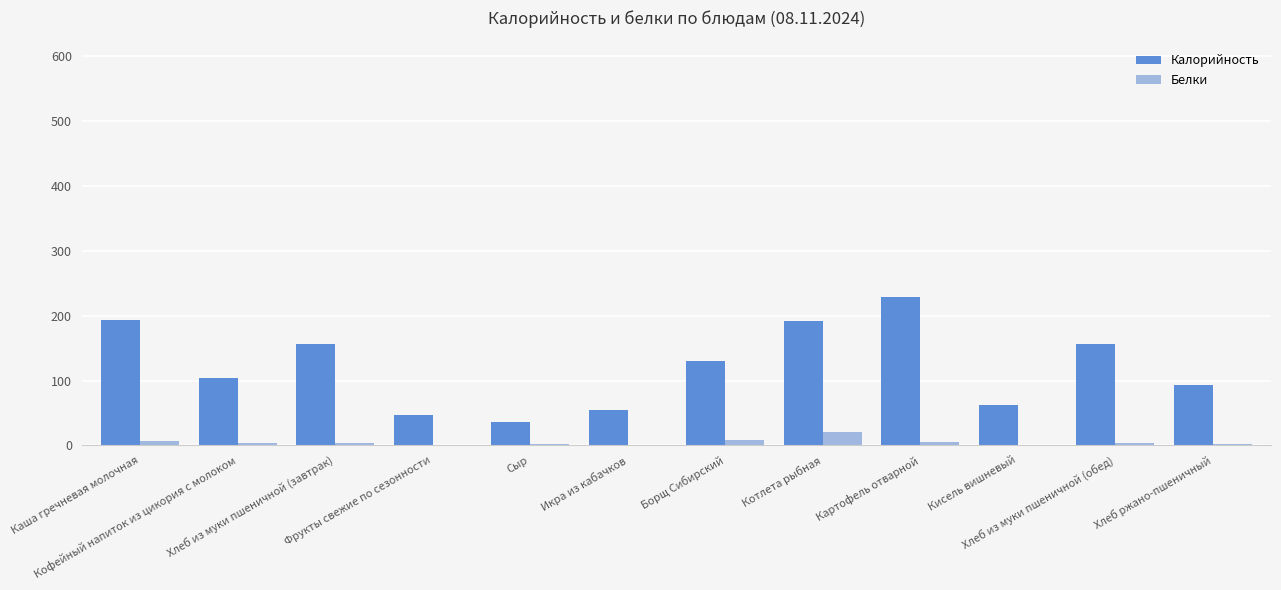

What is the sum of all Белки values?

57